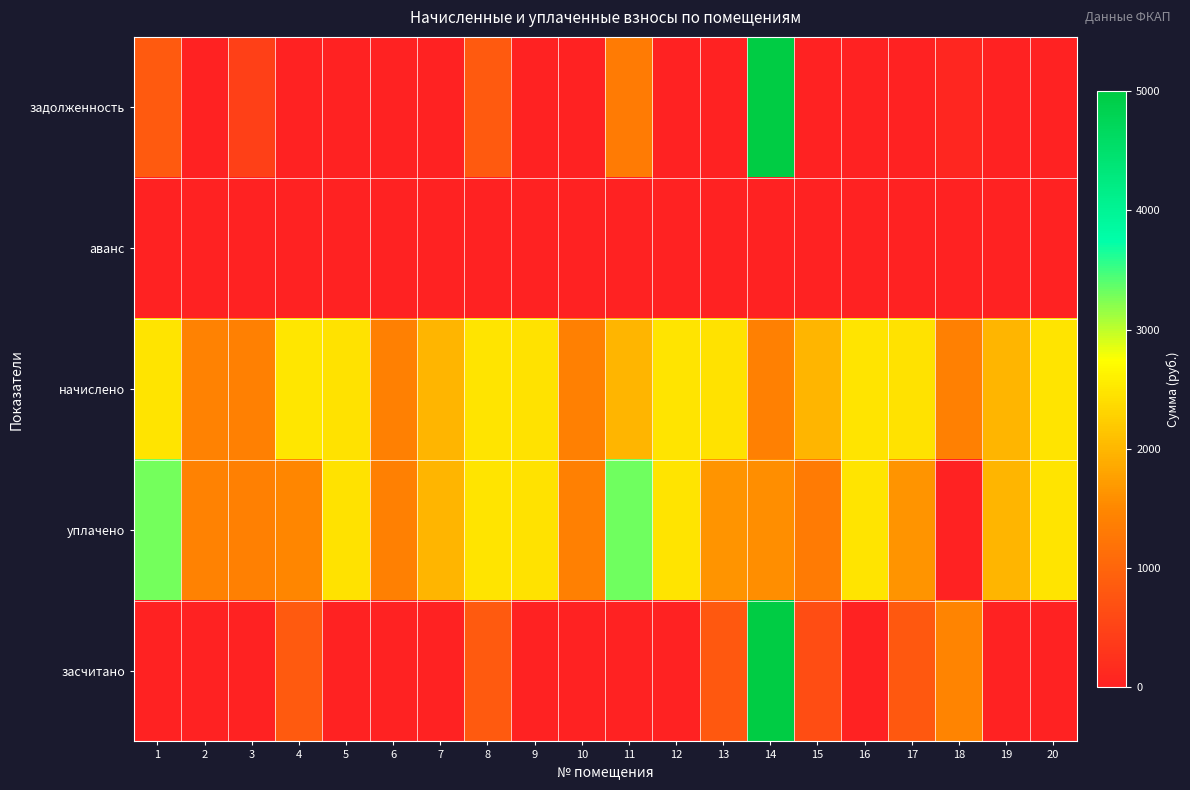

What is the total value across all series at 12?

4925.8